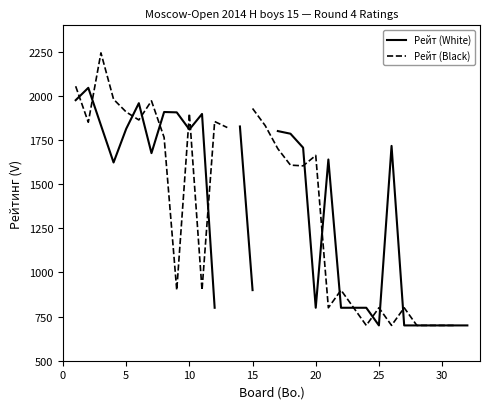

Is it true that Рейт (Black) equals 2891.5 at 10?

False